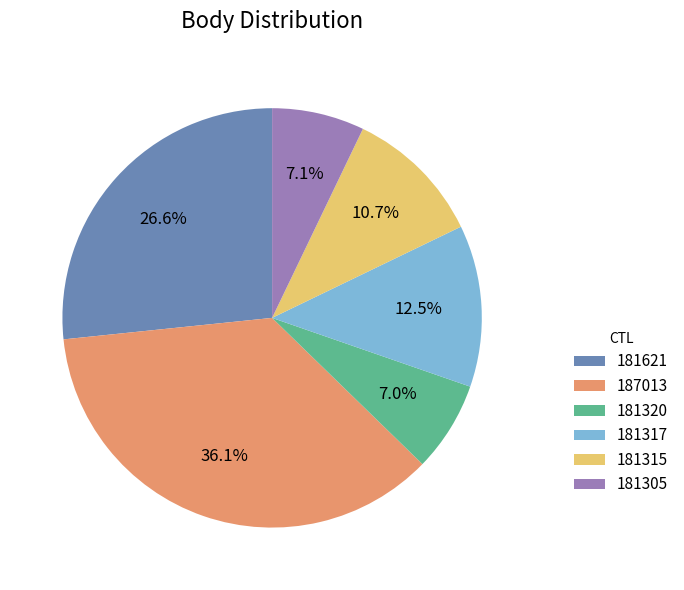

What is the largest slice in the pie chart?

187013